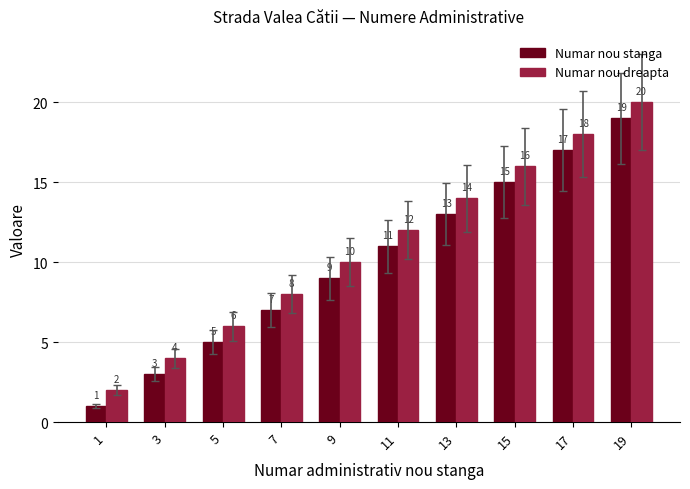

How many groups of bars are there?

10